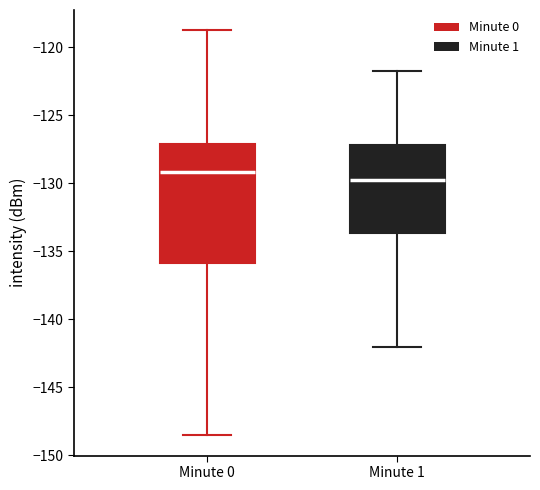

Which box has the lowest median line?

Minute 1